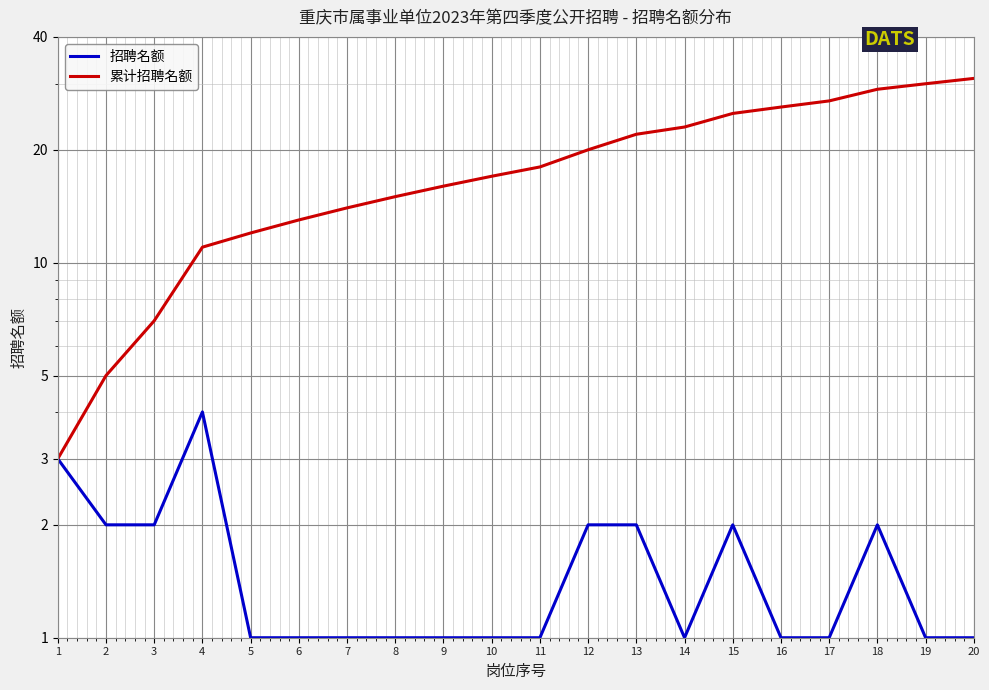

At which category is the sum across all series the highest?

20